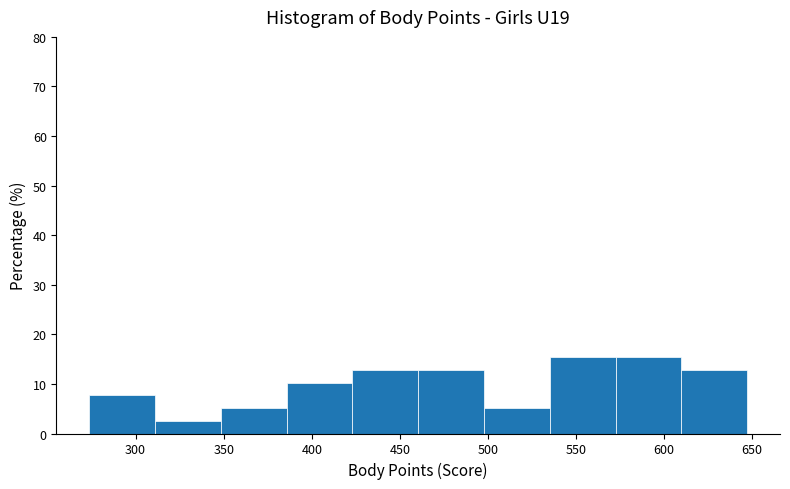

Reading left to right, transcribe this chart: for each bar, give the range it covers on the x-axis and its height. Neither the bar edges nor the heights are printed on the chart, so give them approximately, as read against the axes.

275 to 310: 8
310 to 350: 3
350 to 385: 5
385 to 425: 10
425 to 460: 13
460 to 500: 13
500 to 535: 5
535 to 570: 15
570 to 610: 15
610 to 645: 13